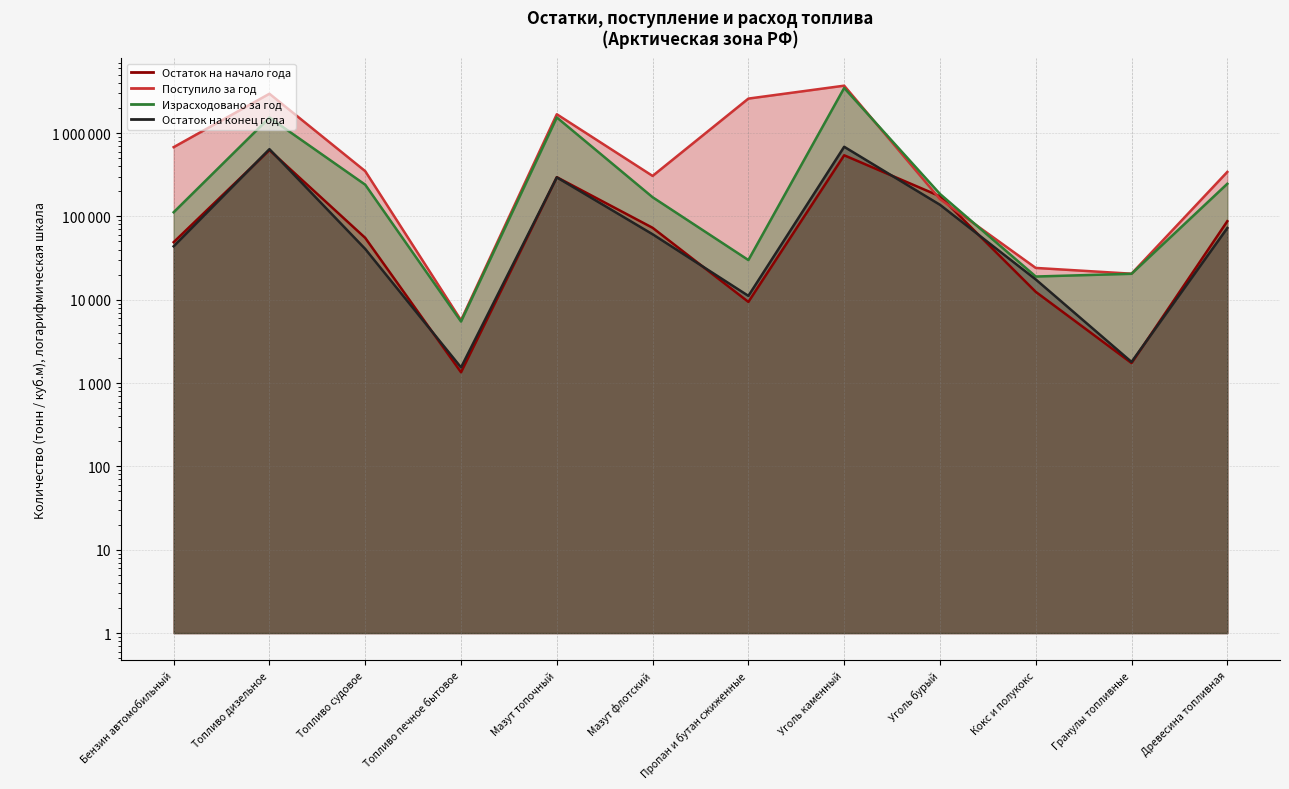

How many values in the Остаток на конец года series are below 61065?

6